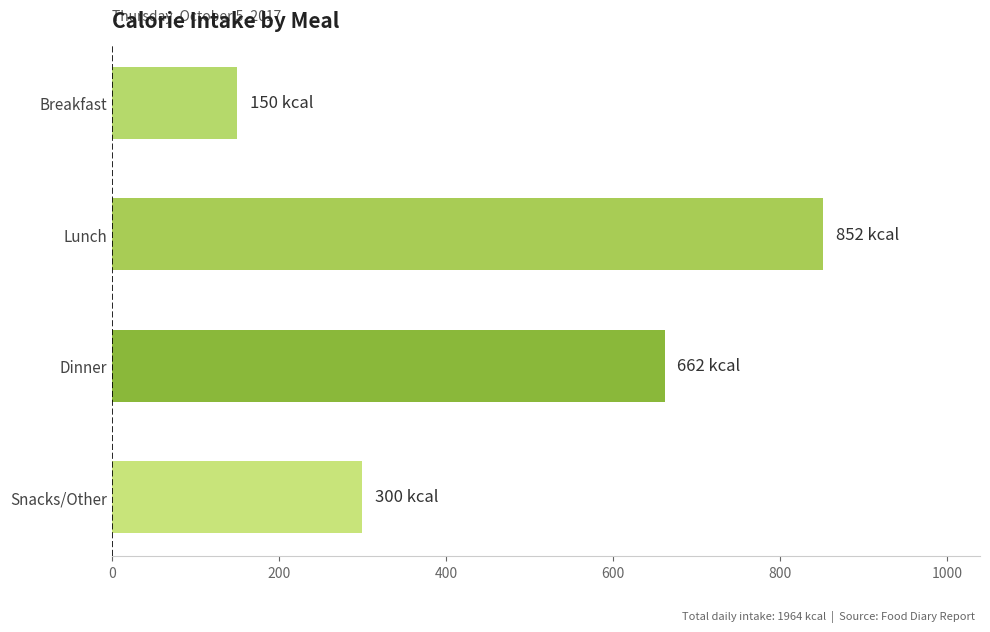

What is the minimum value shown in the chart?

150